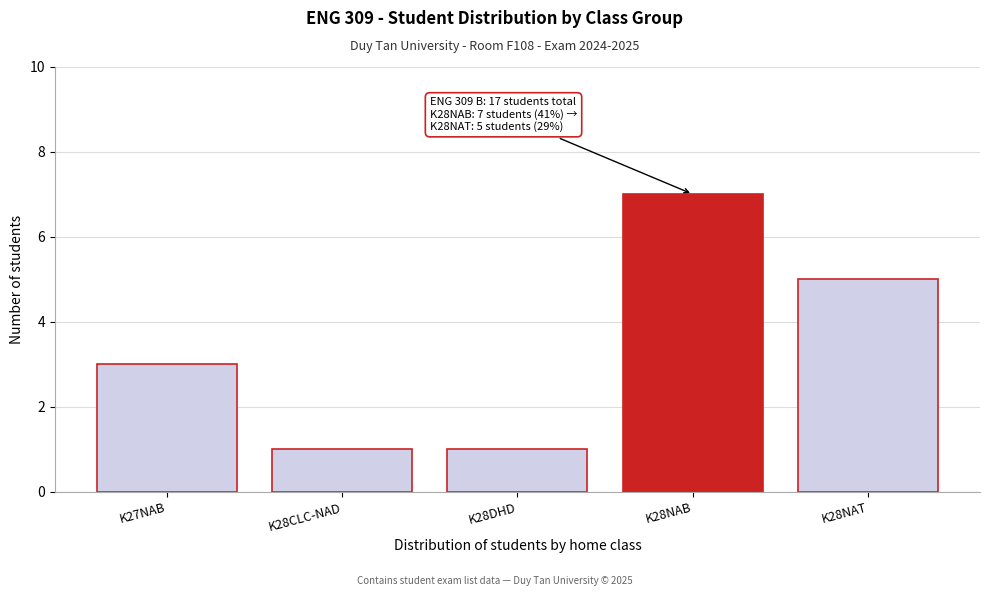

Reading right to left, extract all data points from this chart.

K28NAT=5	K28NAB=7	K28DHD=1	K28CLC-NAD=1	K27NAB=3